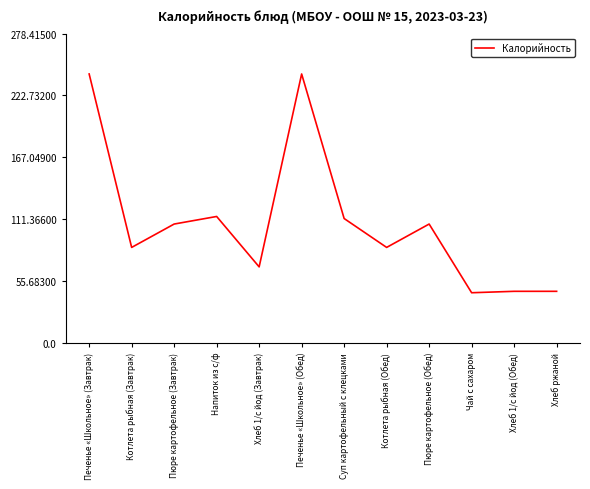

What is the maximum value shown in the chart?

242.1